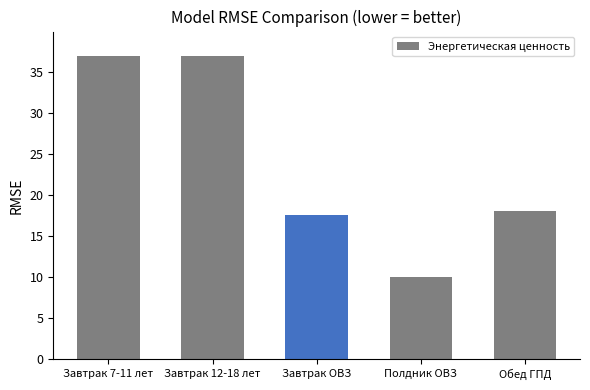

The chart shows a value of 2.6 at Полдник ОВЗ. True or false?

False